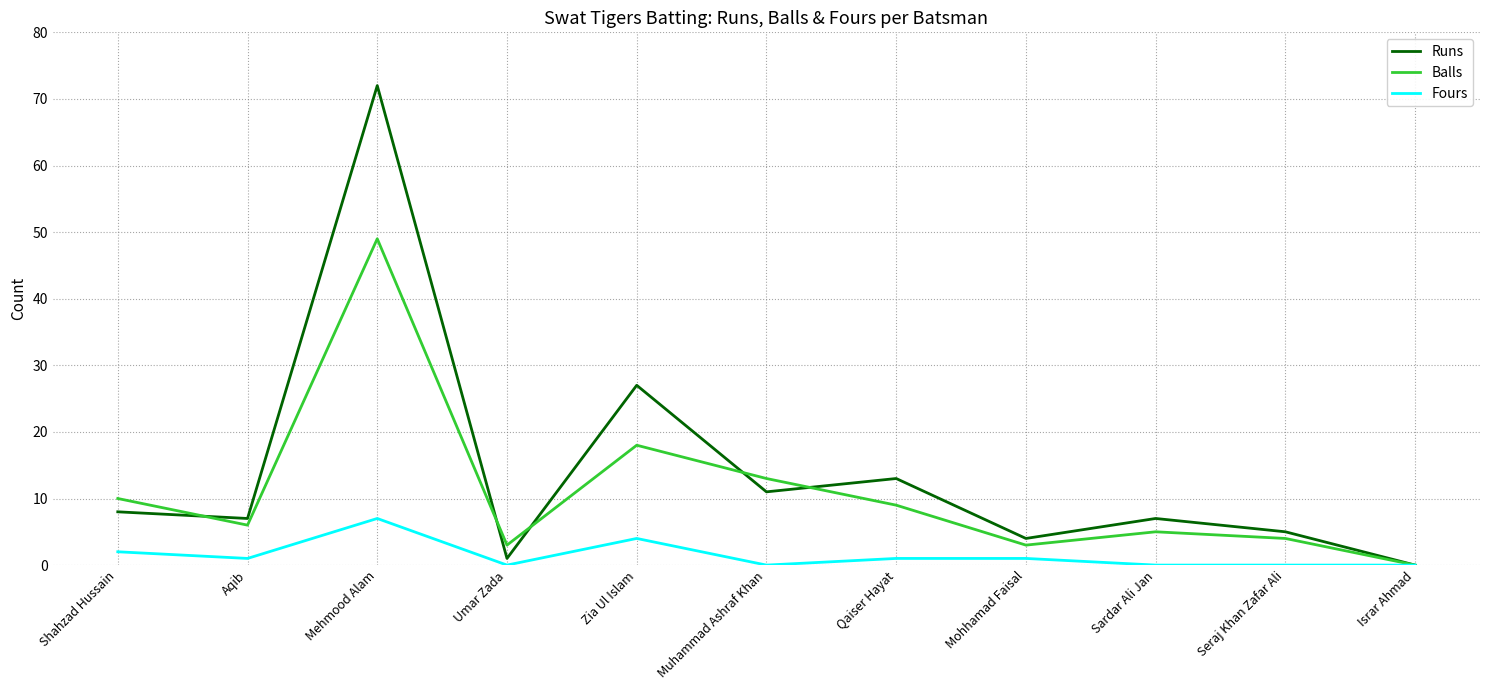

List the series in order of their peak value, highest first.

Runs, Balls, Fours